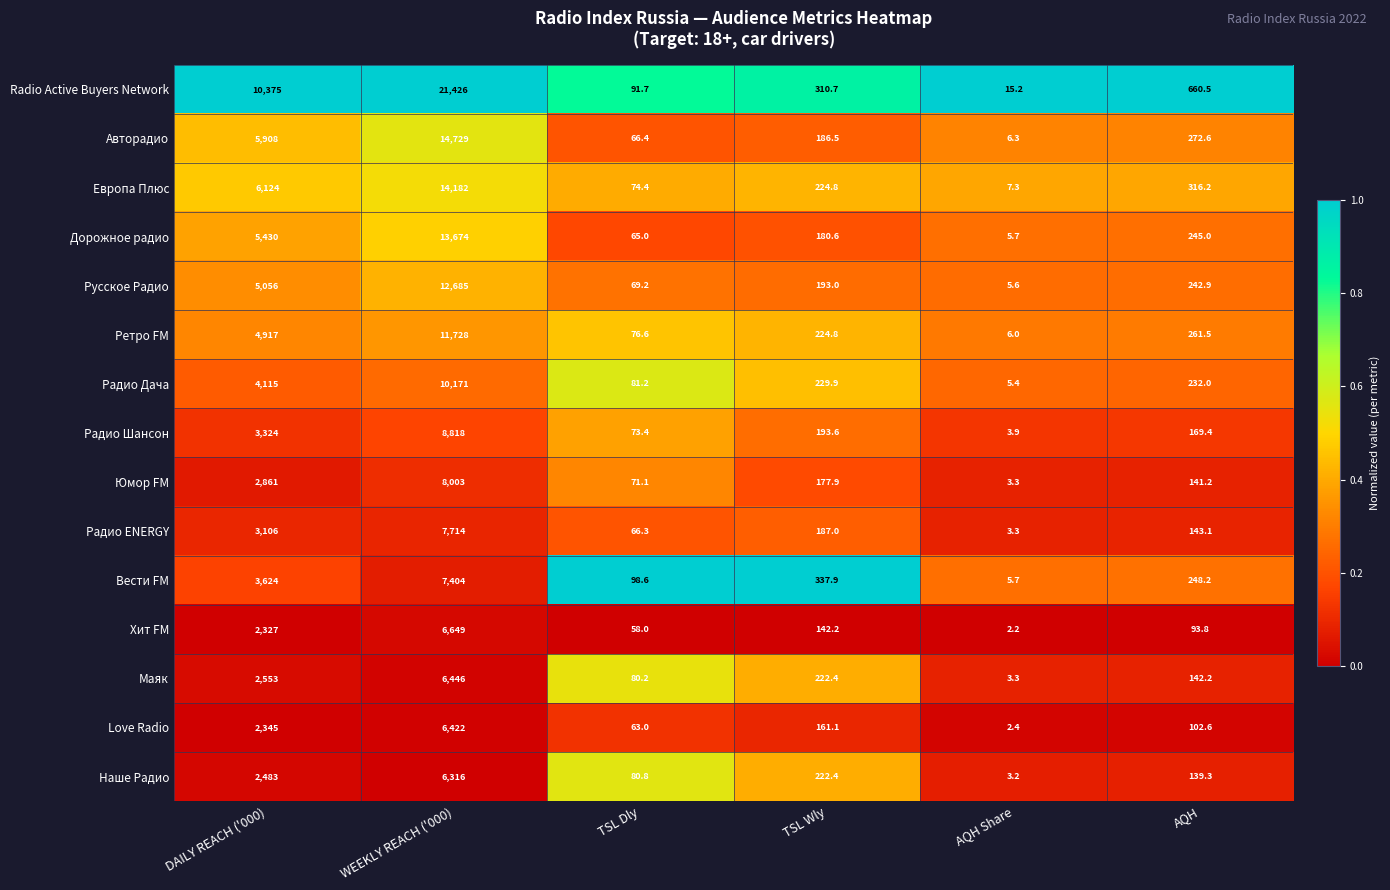

The value of Хит FM at AQH is 55.3. True or false?

False